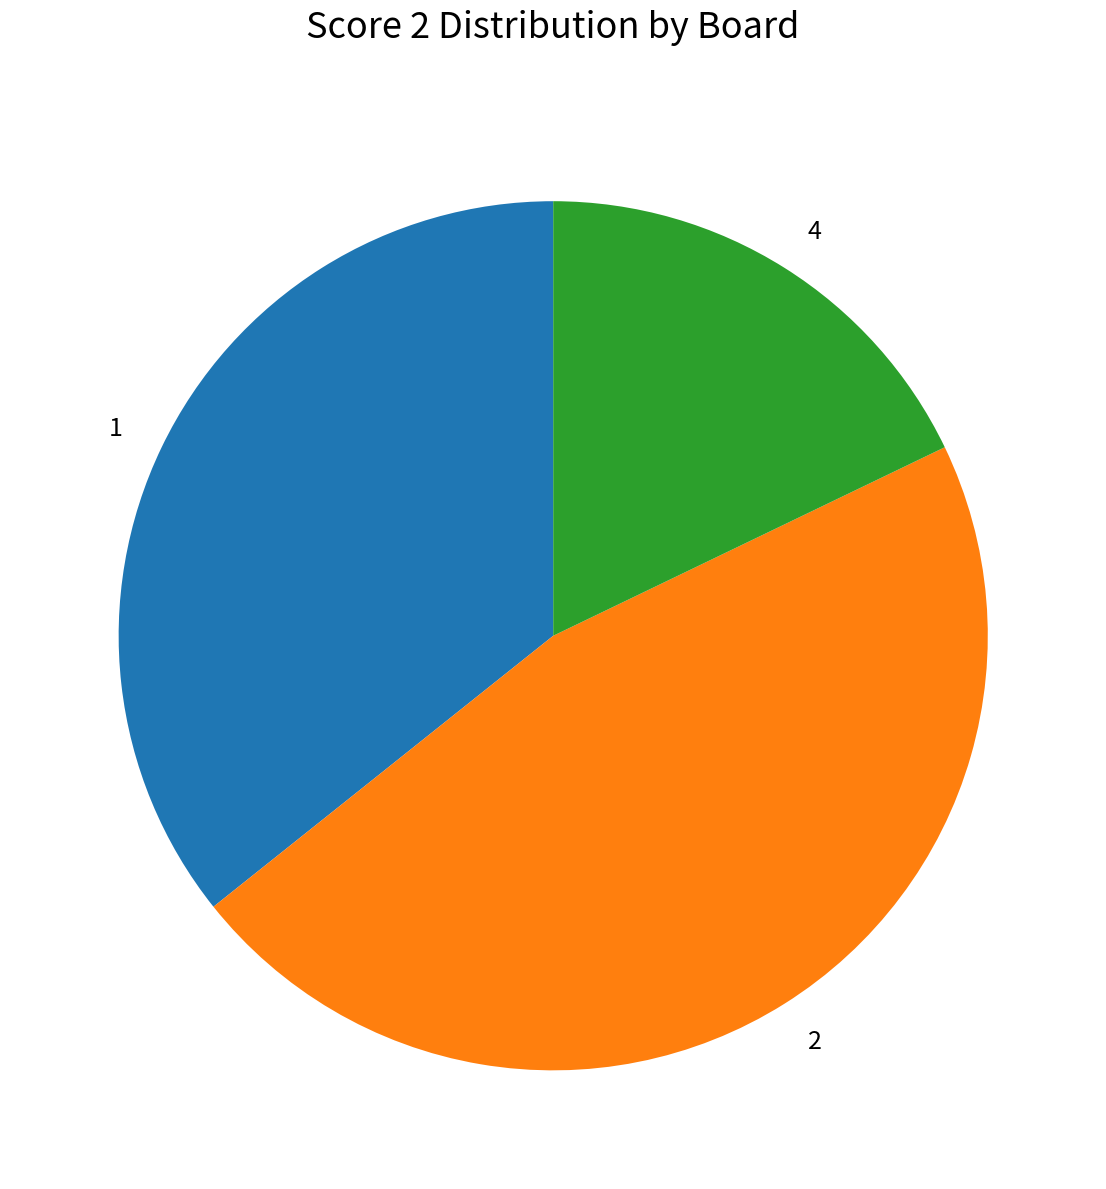

Do 4 and 1 together represent more than half of the pie?

Yes